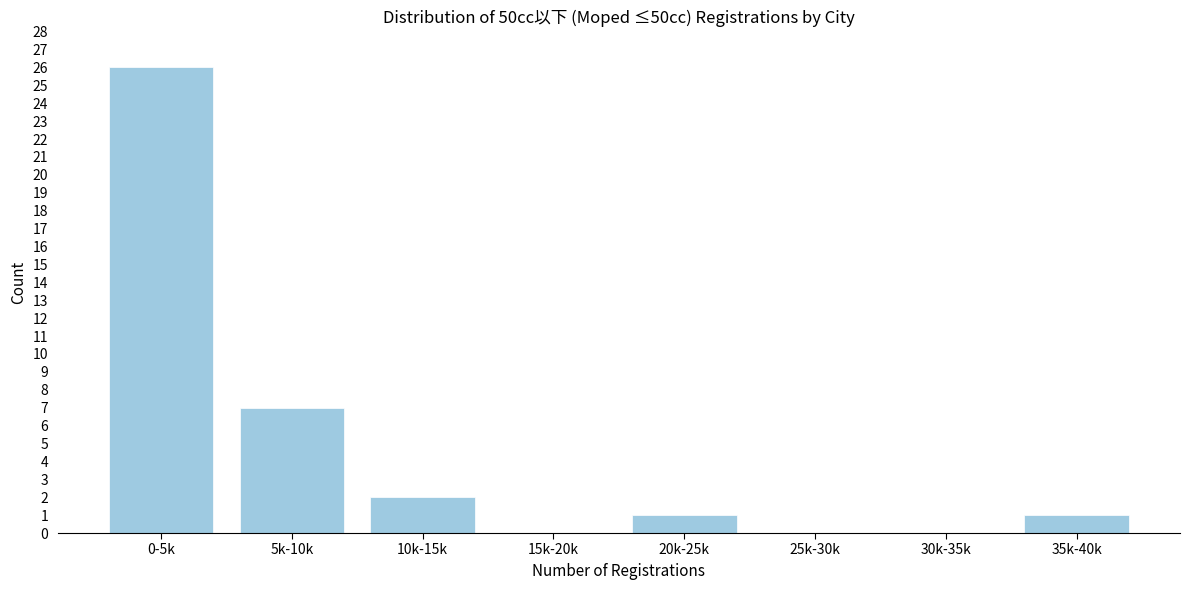

Reading left to right, extract all data points from this chart.

0-5k=26	5k-10k=7	10k-15k=2	15k-20k=0	20k-25k=1	25k-30k=0	30k-35k=0	35k-40k=1